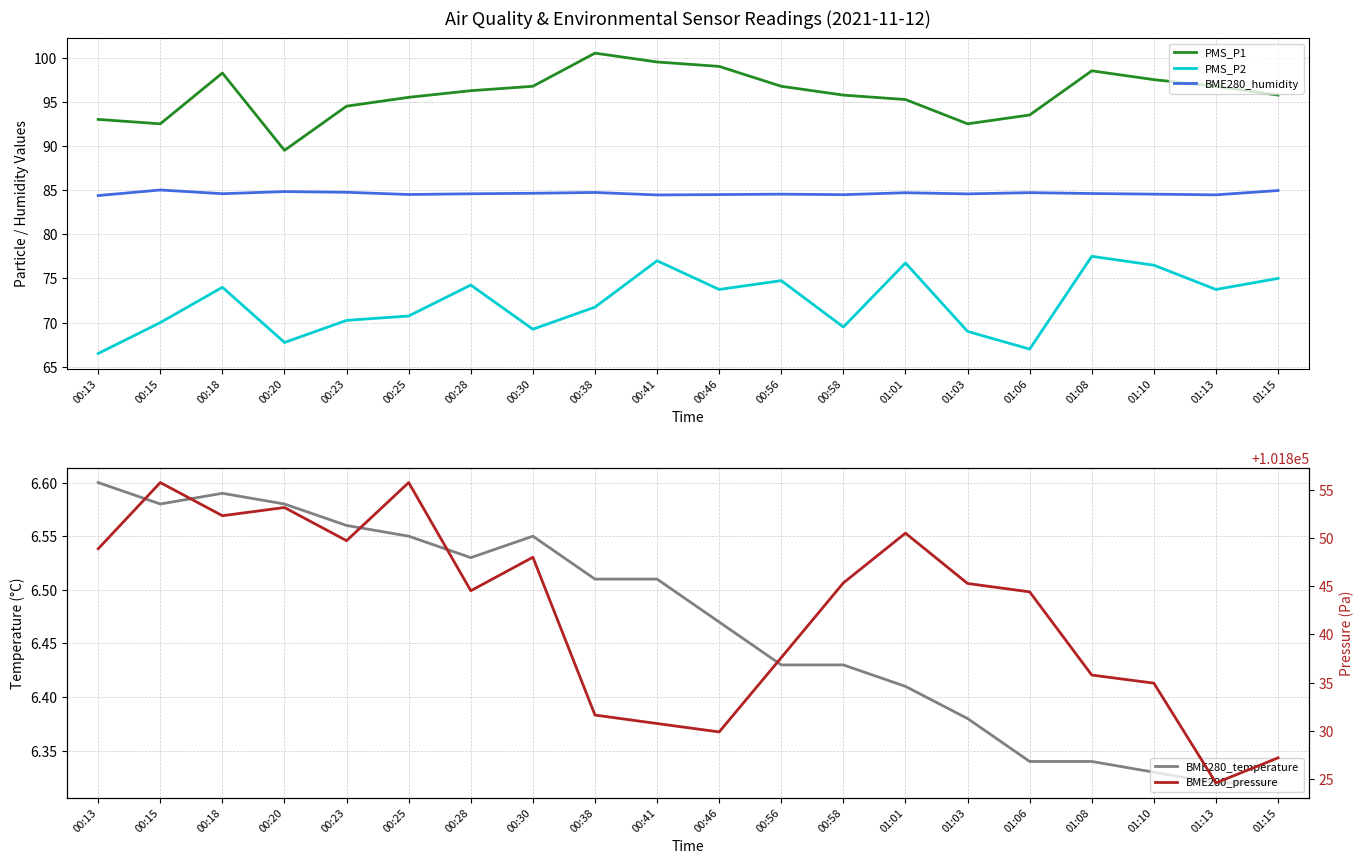

Does the chart display data point markers on the line(s)?

No